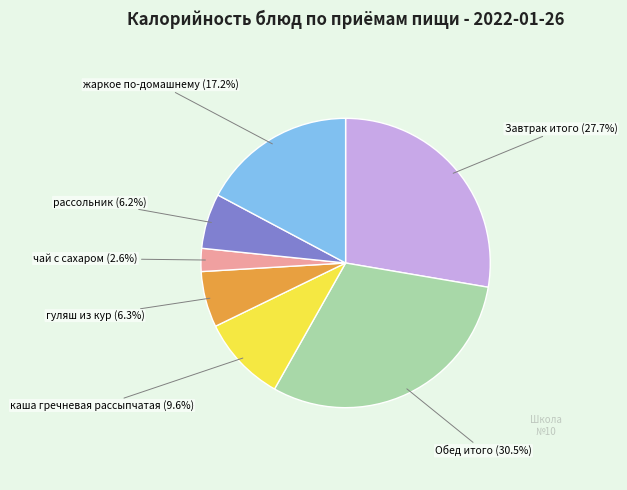

Between Завтрак итого and гуляш из кур, which is larger?

Завтрак итого